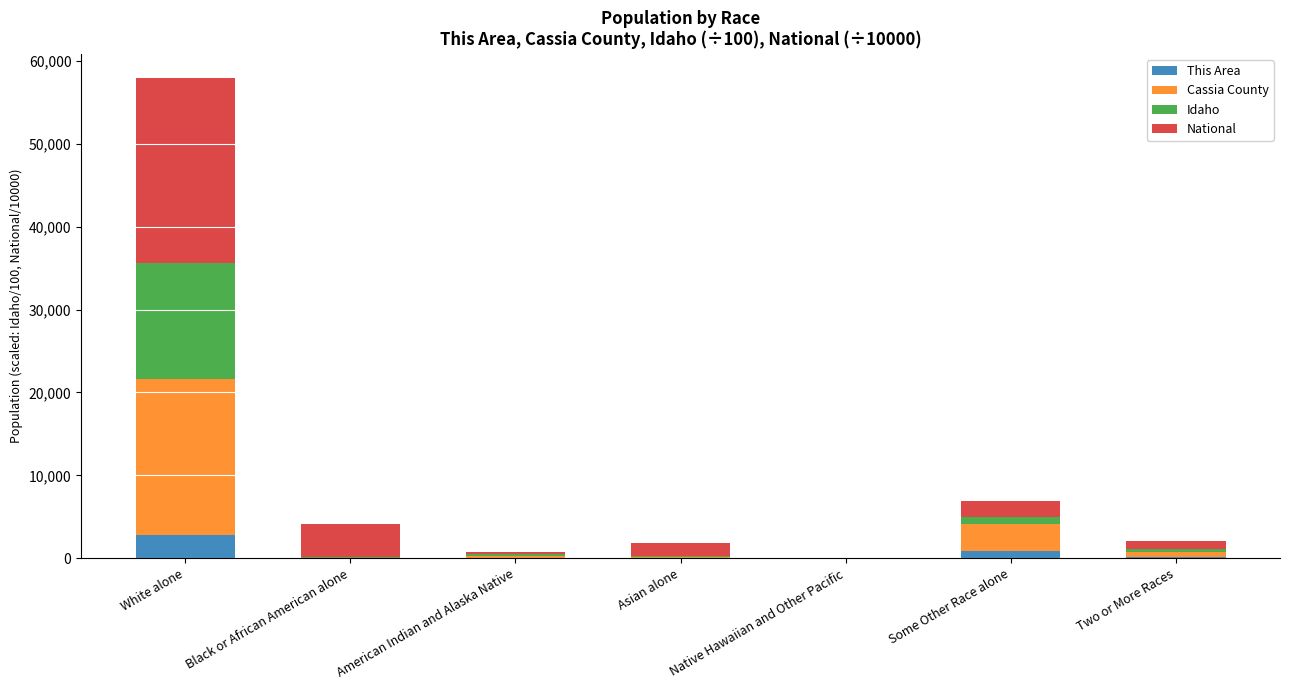

What is the highest value of the This Area series?

2844.0